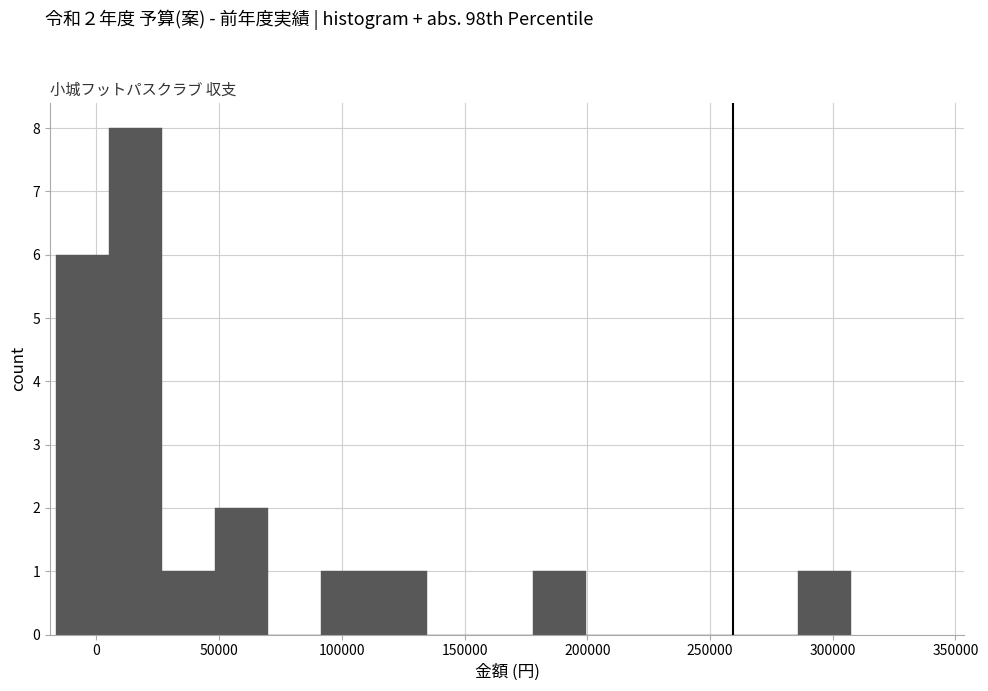

Over which range of the x-axis is the bar tallest?

5000 to 25000